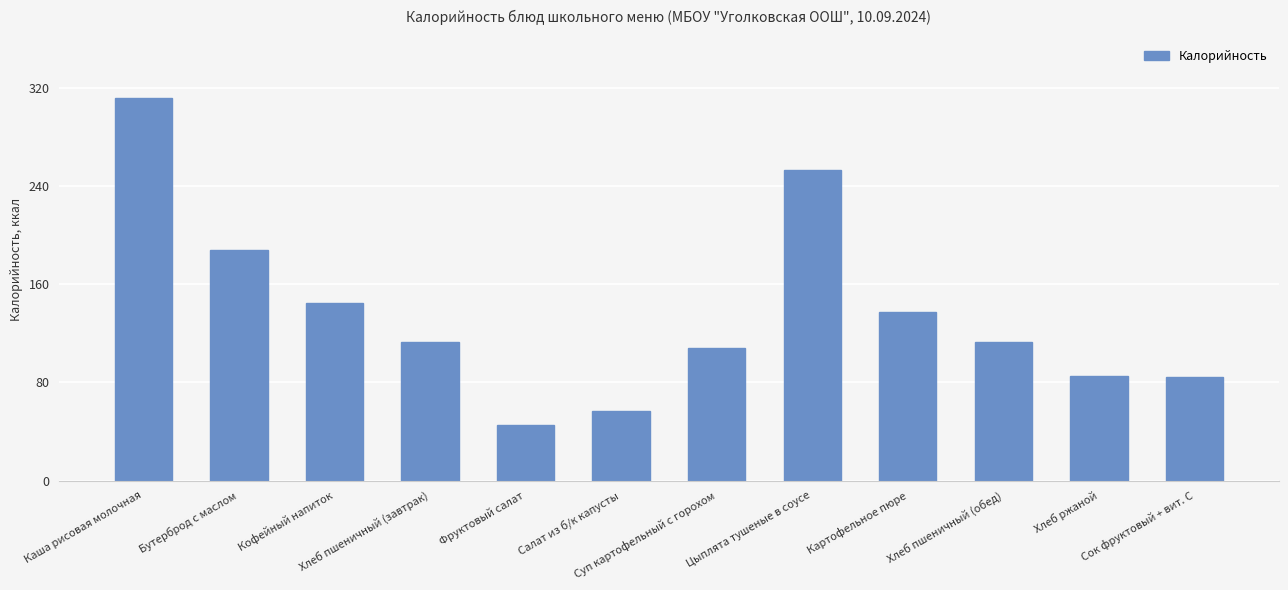

Are the bars horizontal?

No